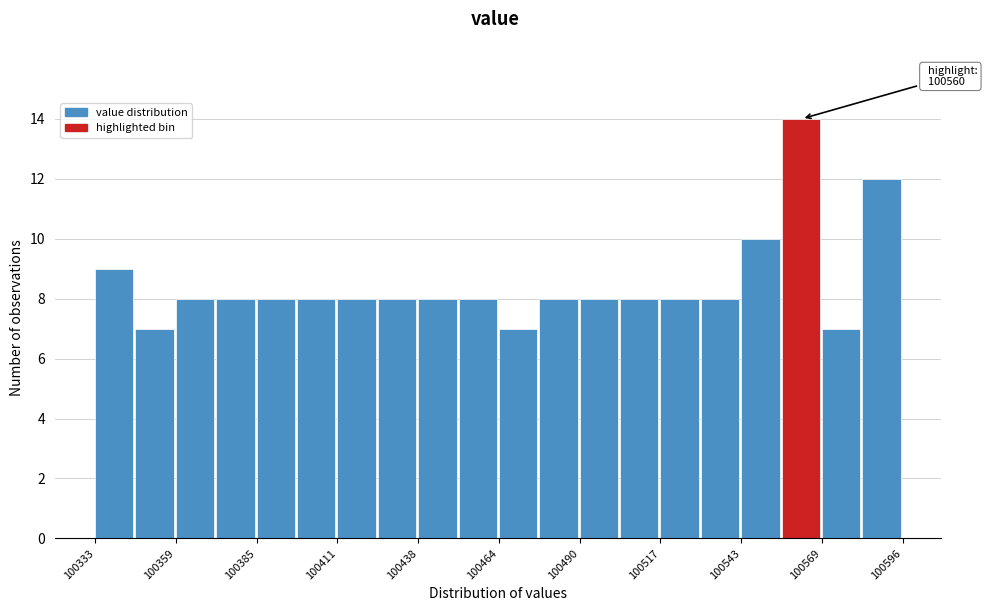

Around what value on the x-axis is the tallest bar? Give the approximate position of its centre, as read against the axis.

100565